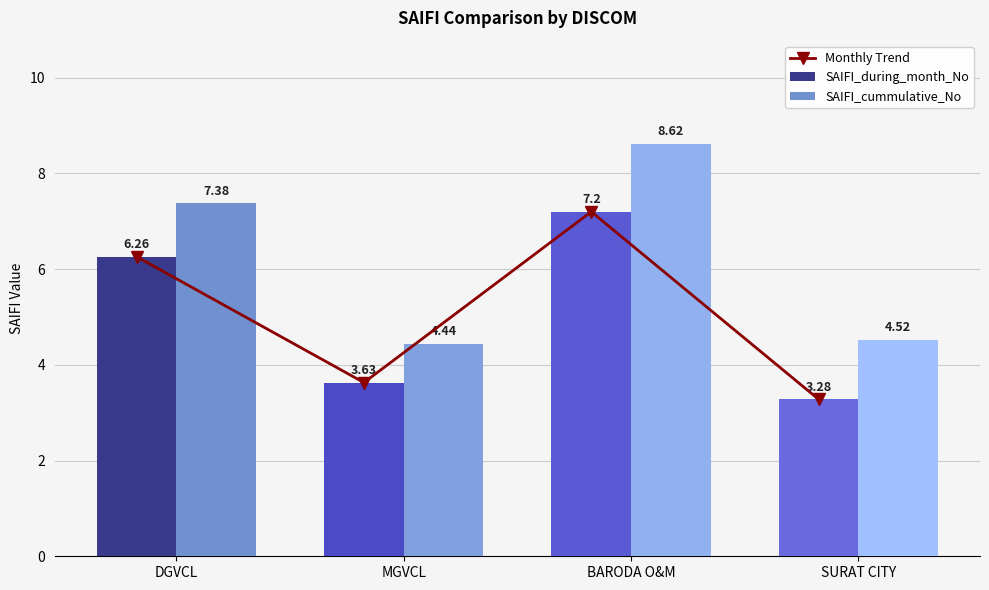

List the series in order of their peak value, highest first.

SAIFI_cummulative_No, Monthly Trend, SAIFI_during_month_No